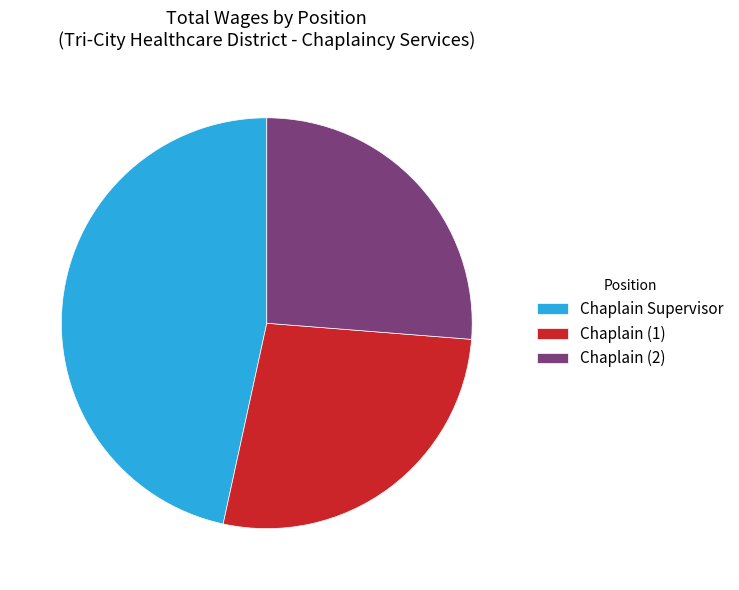

Count the number of slices in the pie.

3